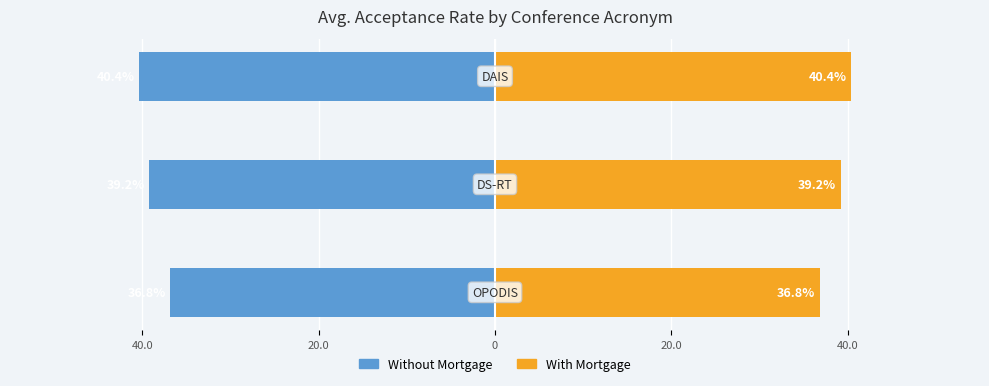

What is the highest value of the With Mortgage series?

40.4